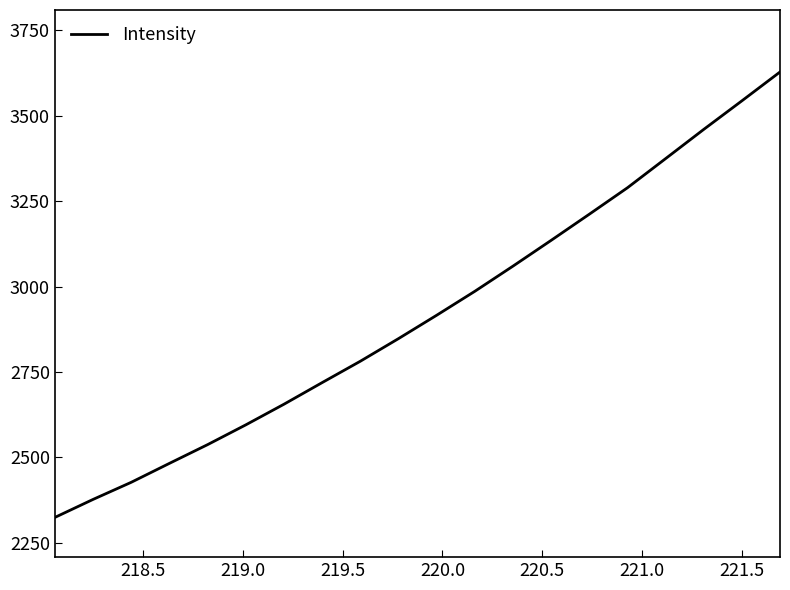

What is the difference between the maximum and minimum values?

1303.5